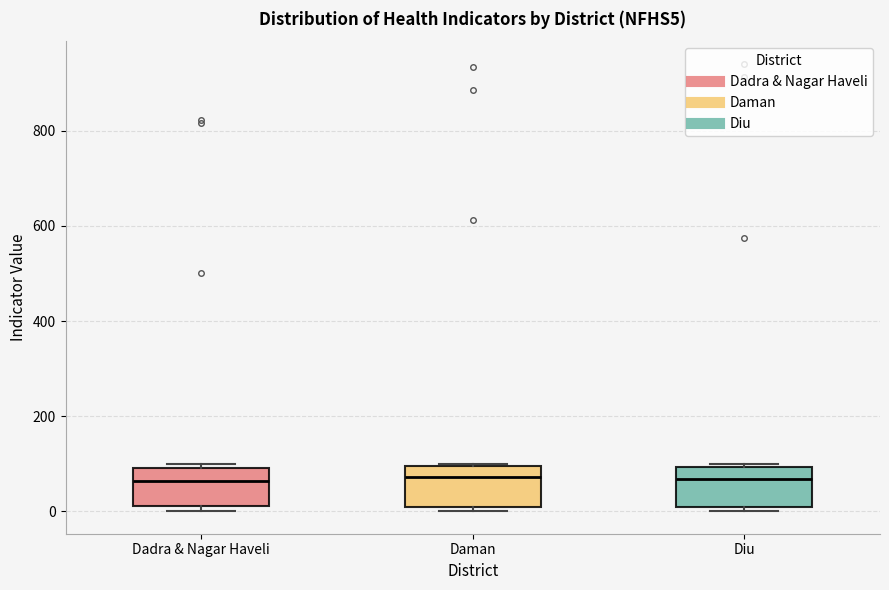

Reading left to right, transcribe this box plot: for each box, give where its median line is, the range the box spans, and where its two whiskers end, as read against the y-axis. The values are not printed on the chart, so give them approximately, as read against the axis.

Dadra & Nagar Haveli: median 60, box 20 to 100, whiskers 0 to 100 (just above the box's upper edge)
Daman: median 80, box 0 to 100, whiskers 0 (just below the box's lower edge) to 100
Diu: median 60, box 0 to 100, whiskers 0 (just below the box's lower edge) to 100 (just above the box's upper edge)